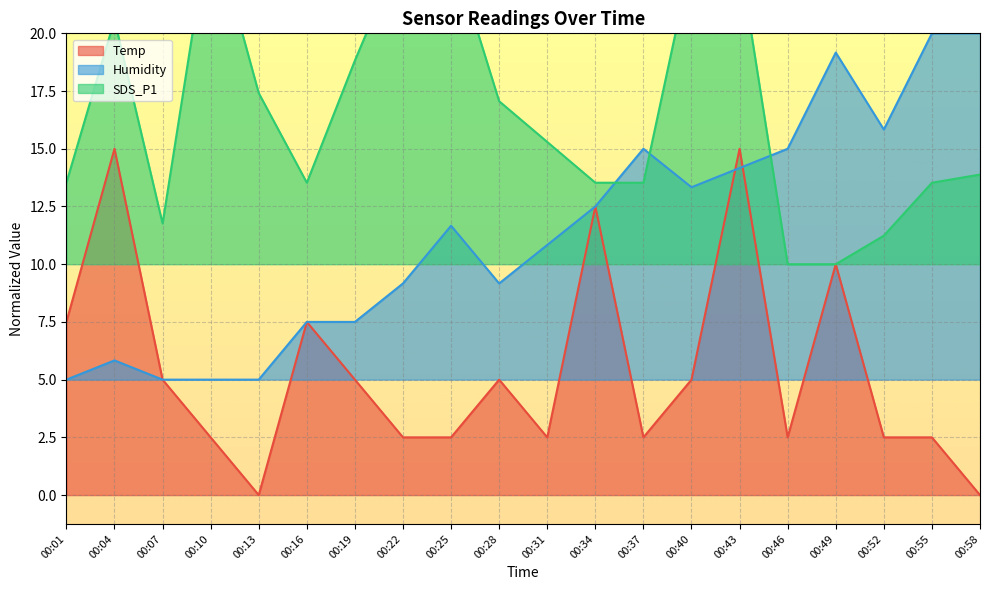

Rank the categories by SDS_P1 value from highest to lowest.

00:10, 00:22, 00:25, 00:40, 00:43, 00:04, 00:19, 00:13, 00:28, 00:31, 00:58, 00:01, 00:16, 00:34, 00:37, 00:55, 00:07, 00:52, 00:46, 00:49